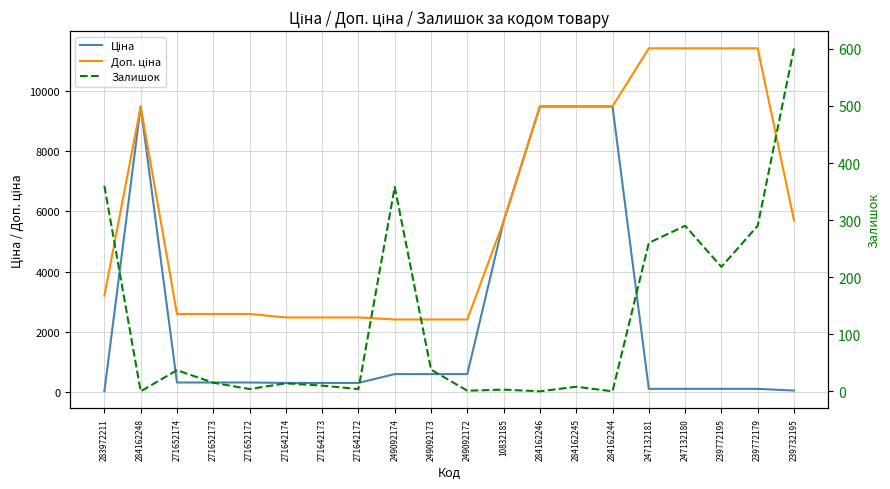

At which label is Доп. ціна closest to 6912?

239732195